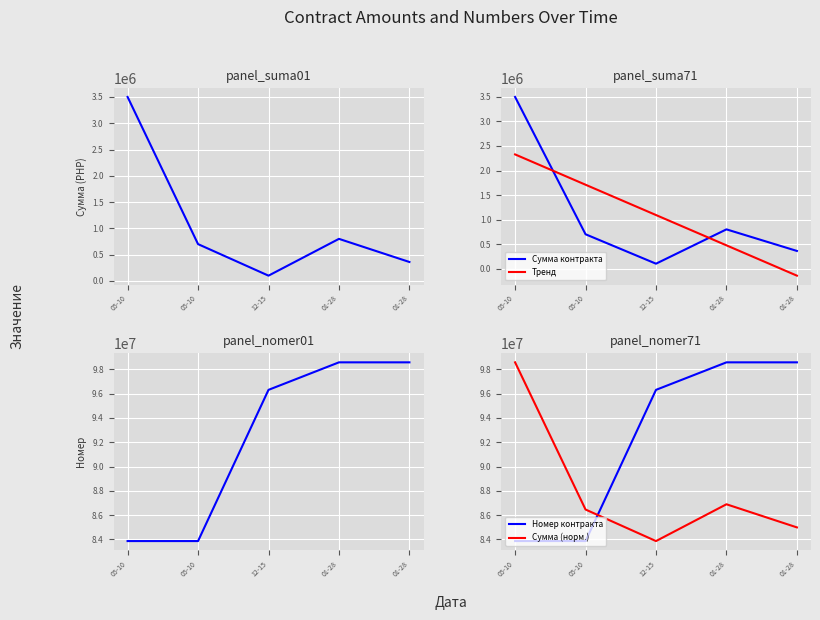

True or false: Номер контракта has a value of 96315385.0 at 12-15.

True